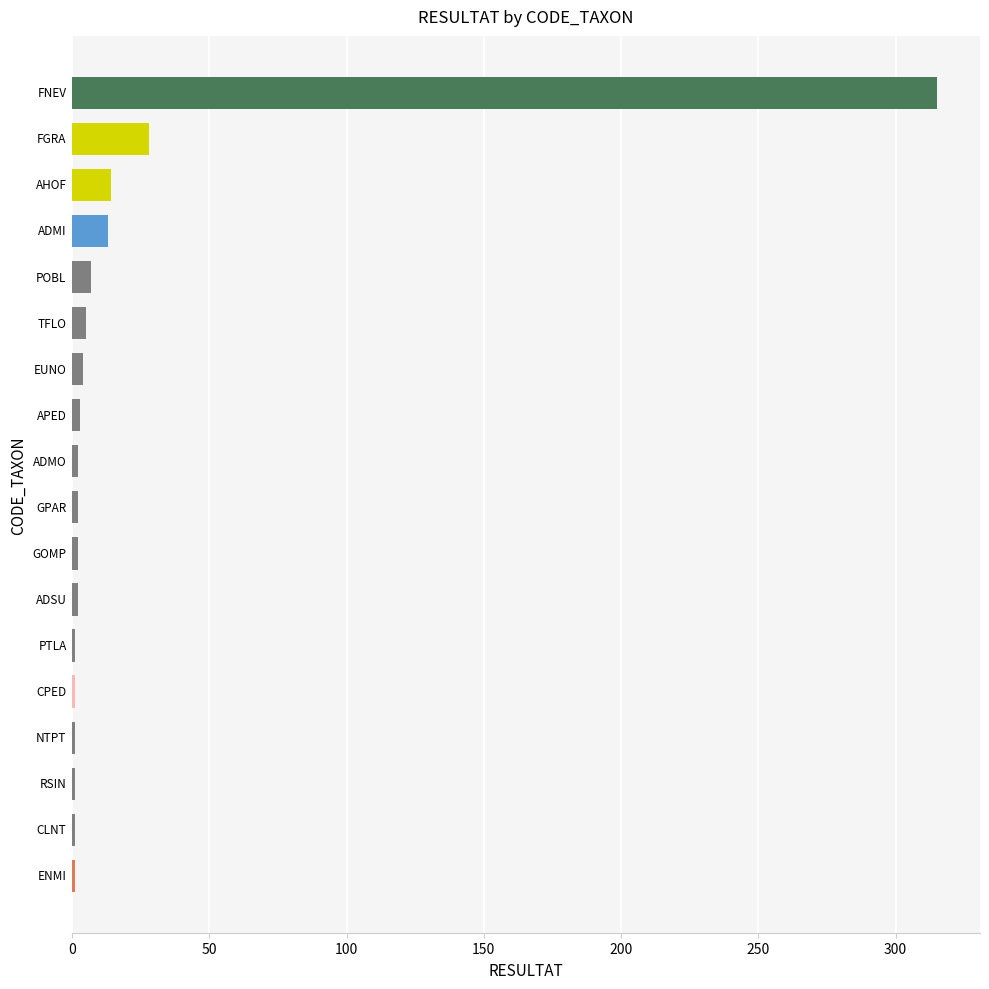

How many series are shown in this chart?

1